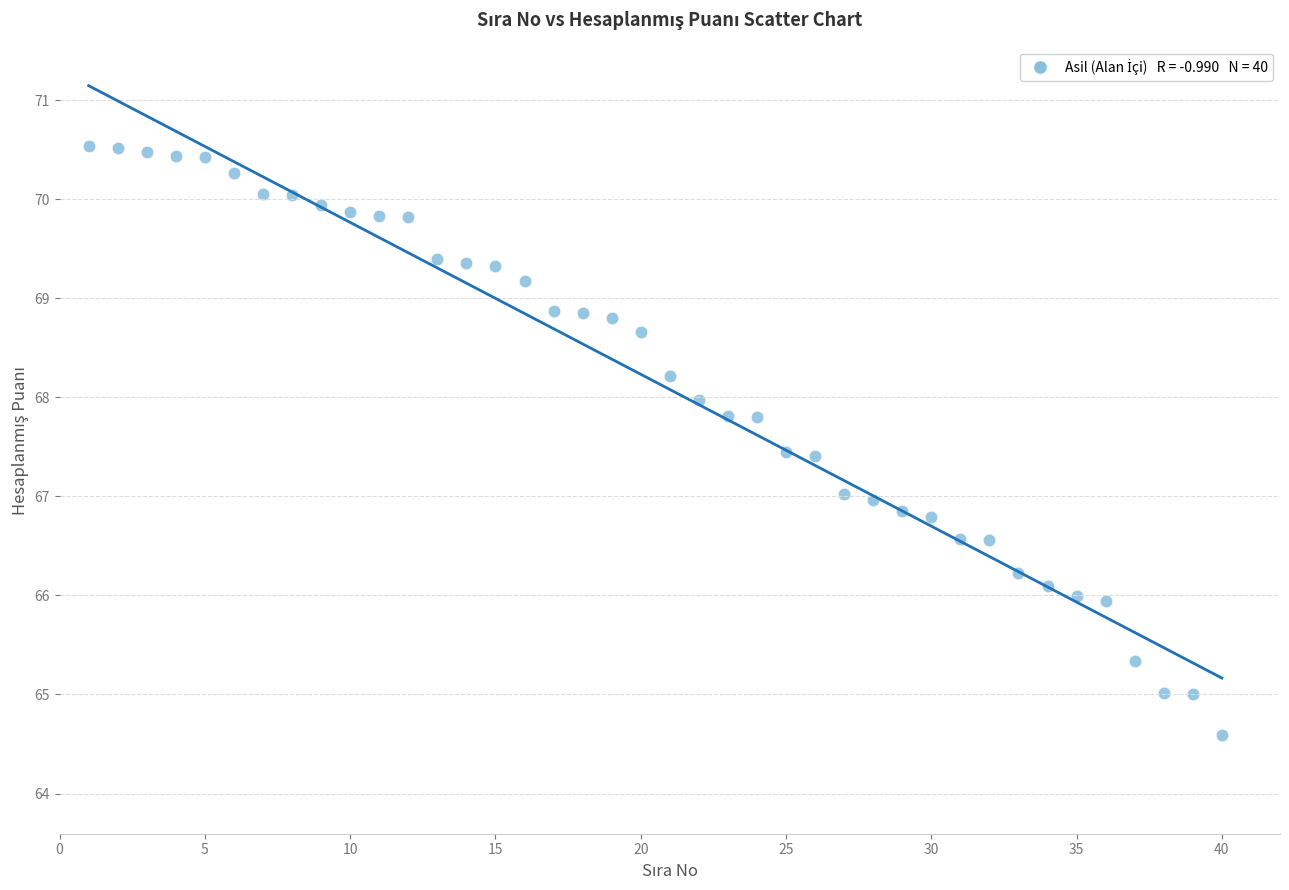

What is the range of X values (max minus min)?

39.0